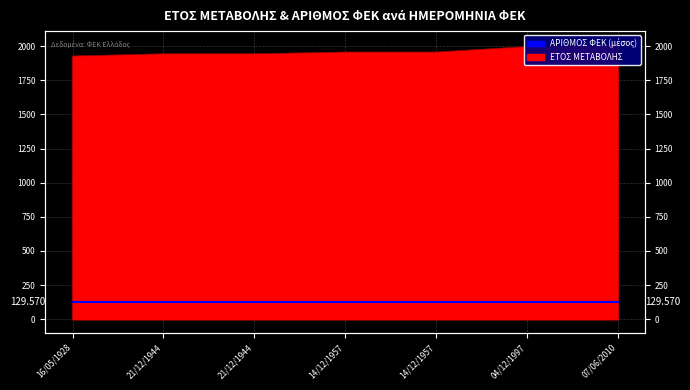

Reading left to right, transcribe all the data shown in this chart.

1928	1944	1944	1957	1957	1997	2010